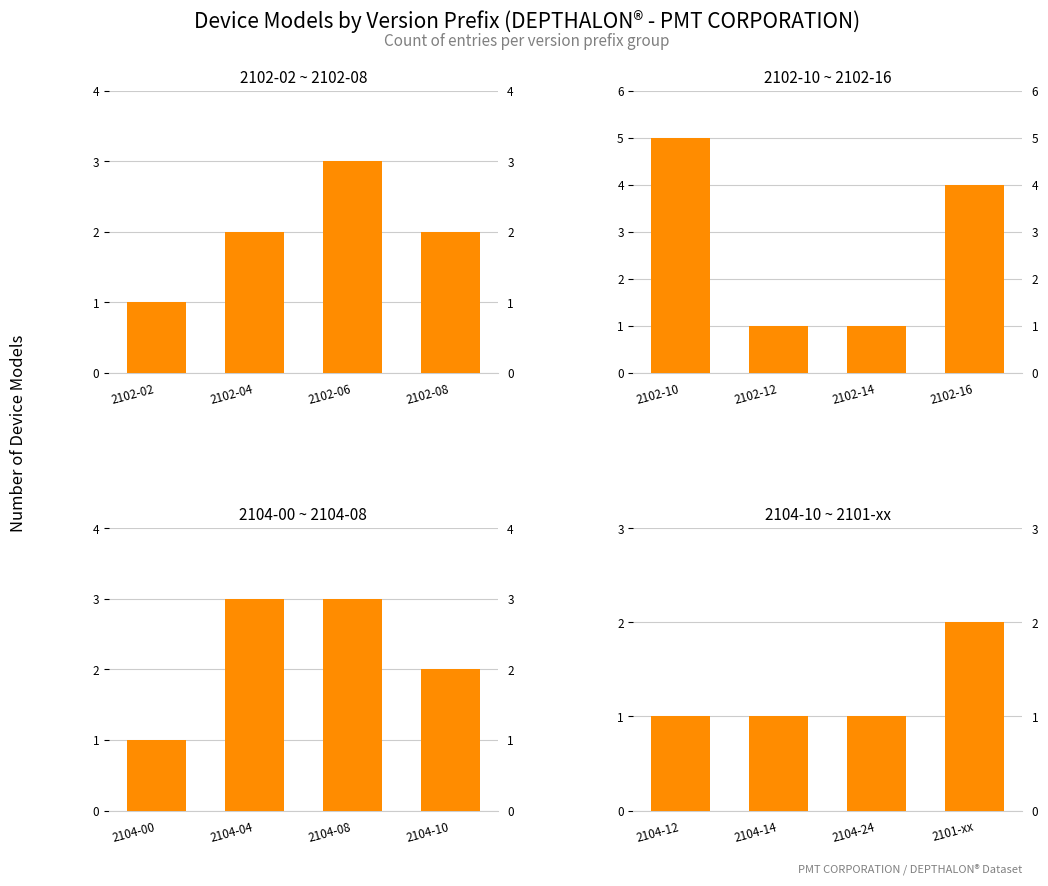

Which series has the largest total across all categories?

2102-10 ~ 2102-16